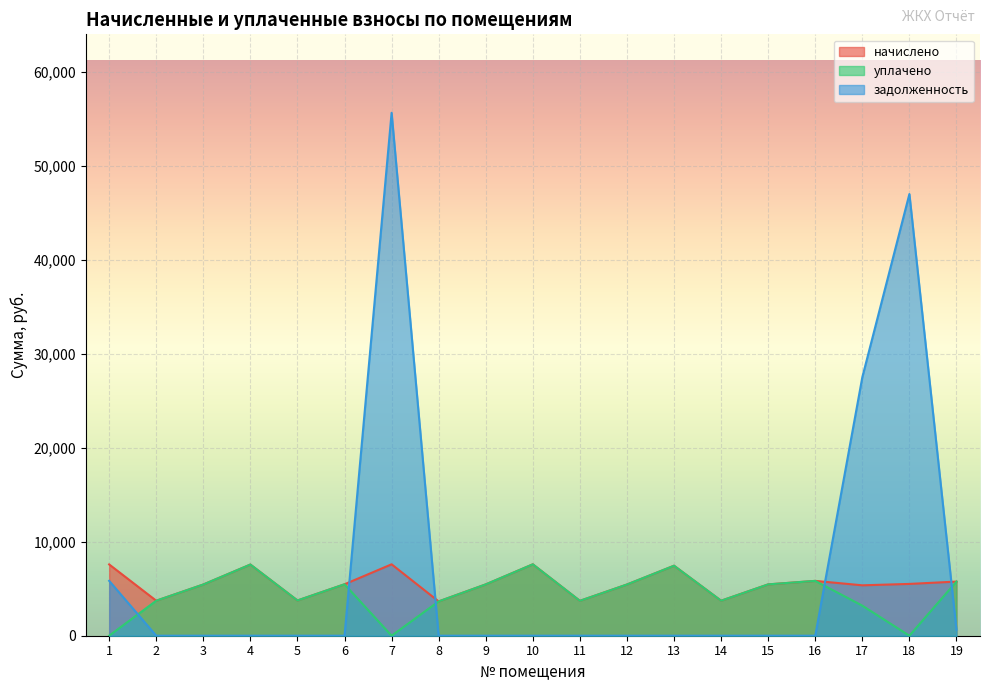

At how many categories does at least one series exceed 33192?

2